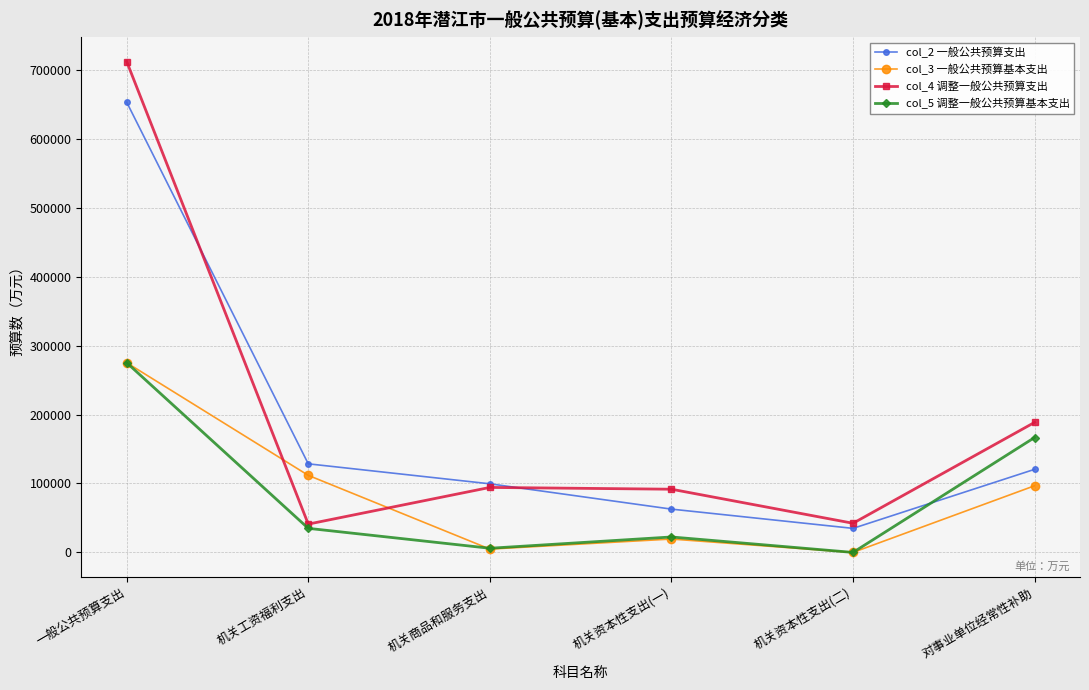

What is the total value across all series at 机关商品和服务支出?

204733